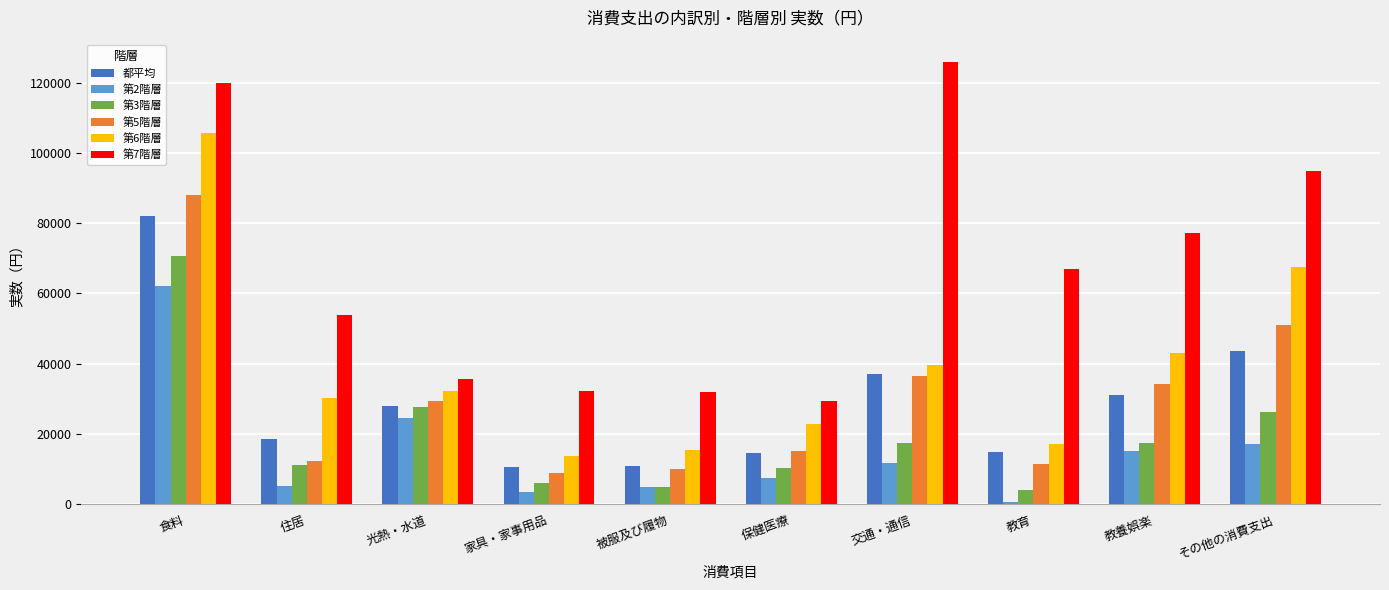

How many bars are there in each group?

6